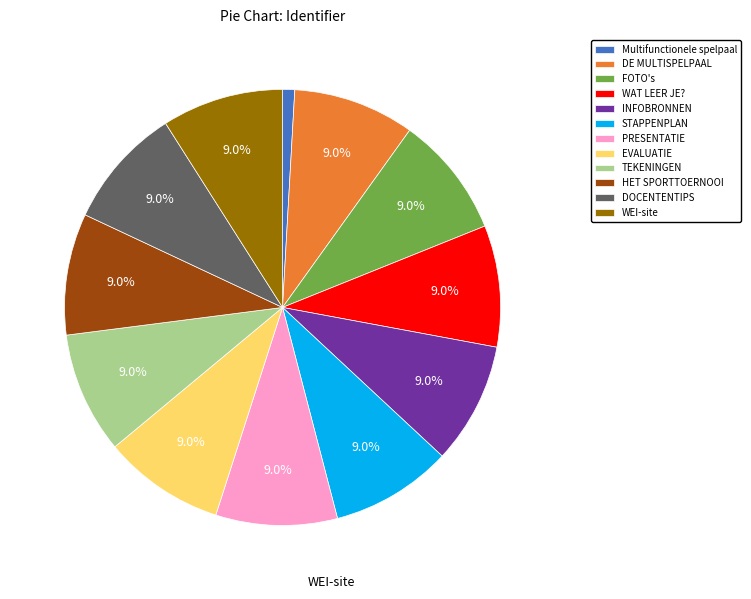

What percentage is the PRESENTATIE slice, to the nearest percent?

9%